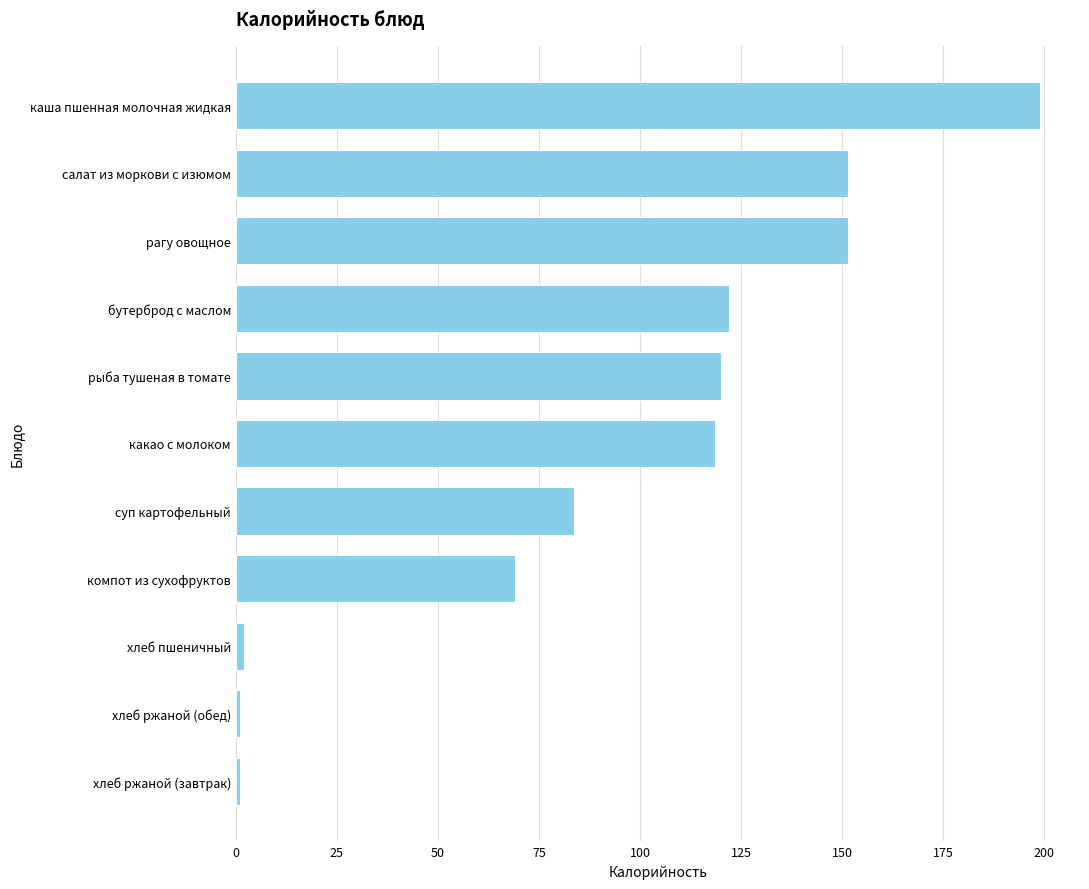

Are the bars grouped side by side (vs. stacked)?

No